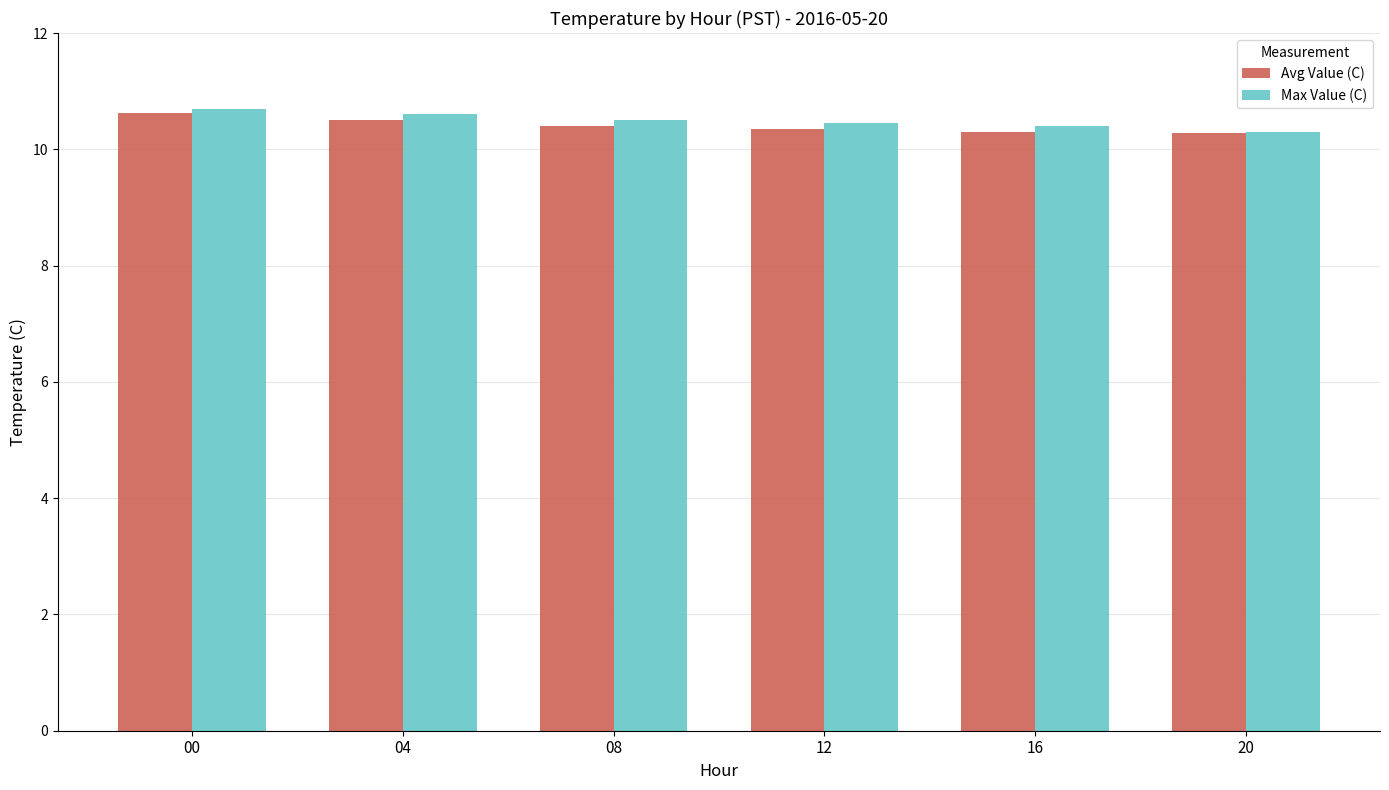

What value does the Max Value (C) series have at 08?

10.5